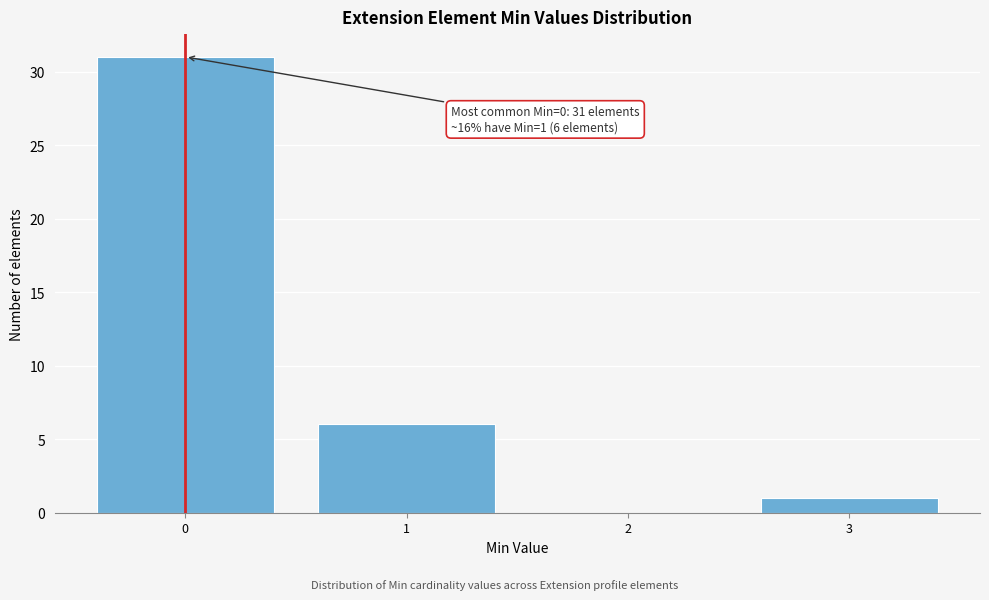

Reading left to right, list all the values displayed in this chart.

0=31	1=6	2=0	3=1